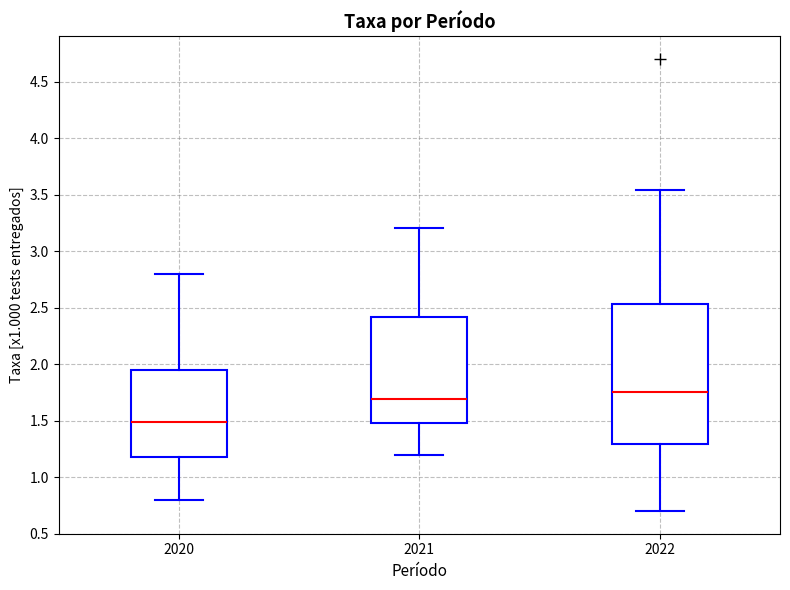

Which box's median line is the lowest?

2020